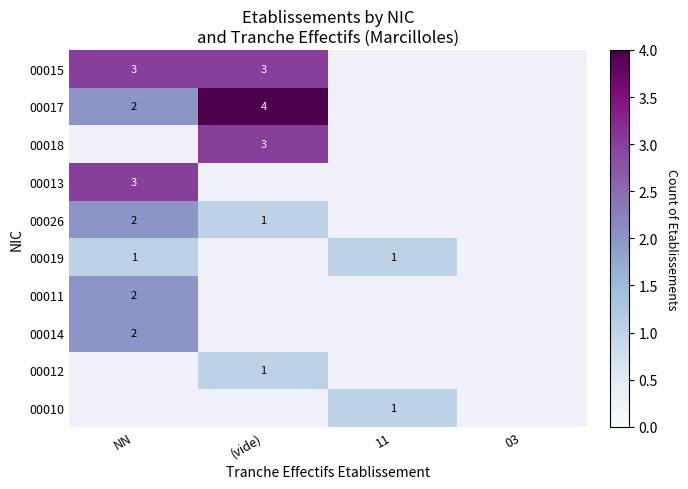

Is it true that 00011 equals 1 at NN?

False